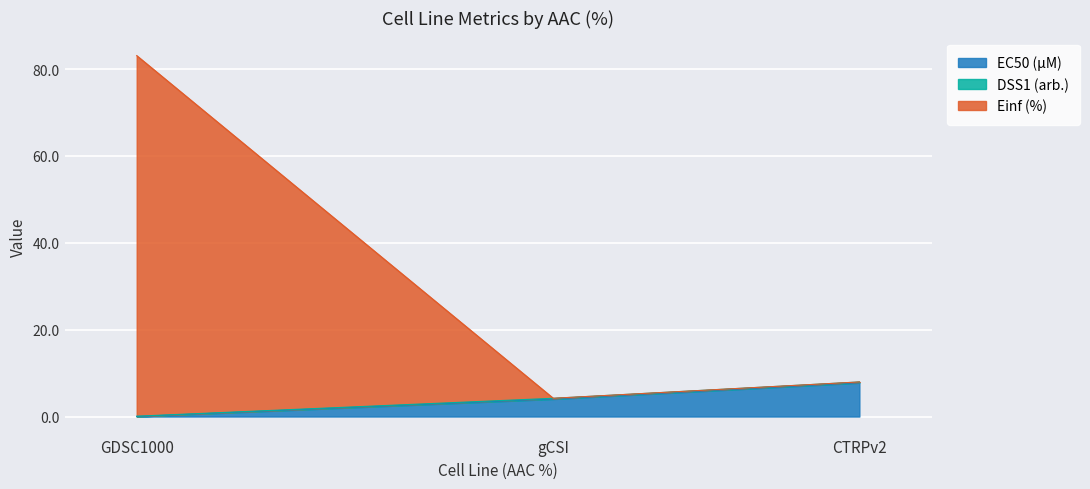

What is the sum of all Einf (%) values?

95.3